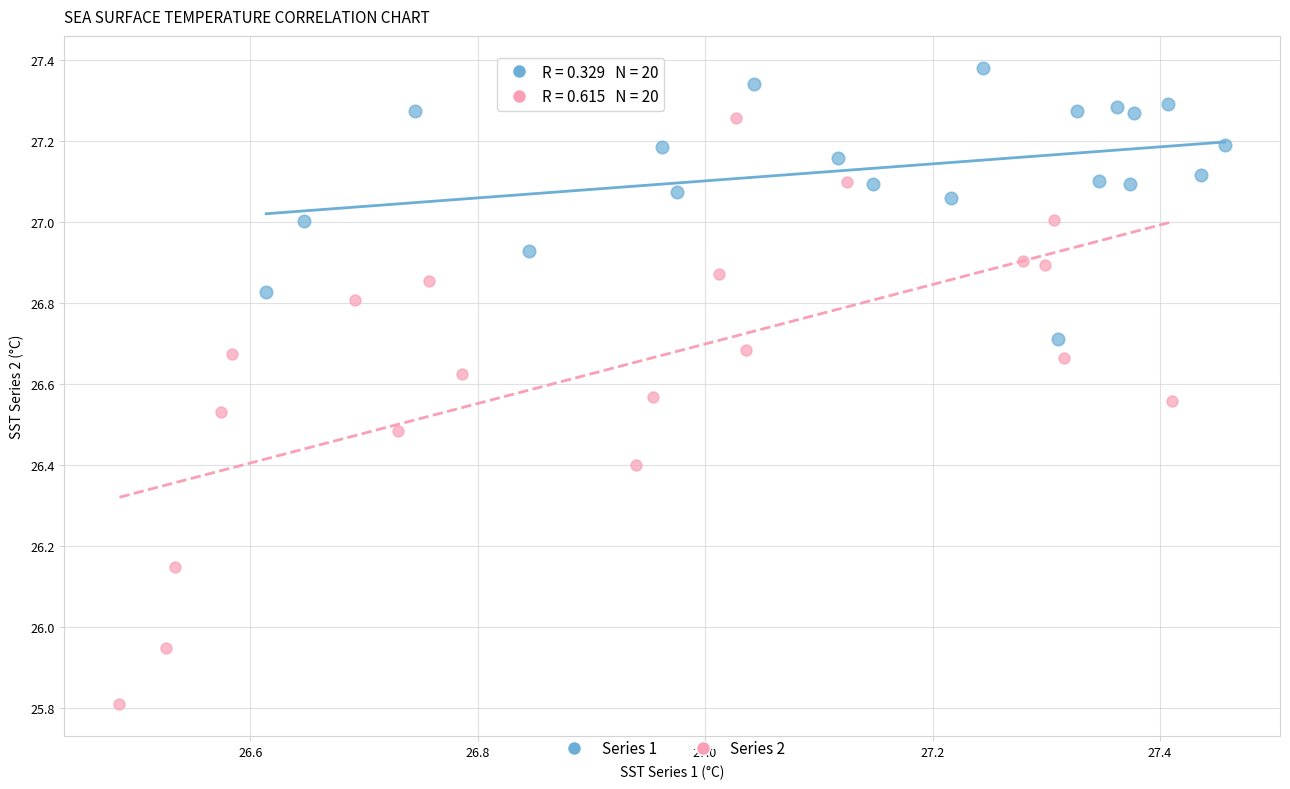

Which series contains the highest Y value?

Series 1